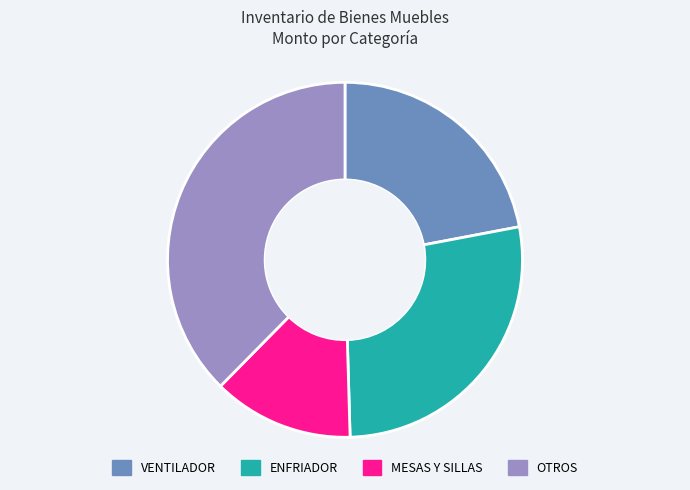

Which category has the smallest portion of the pie?

MESAS Y SILLAS